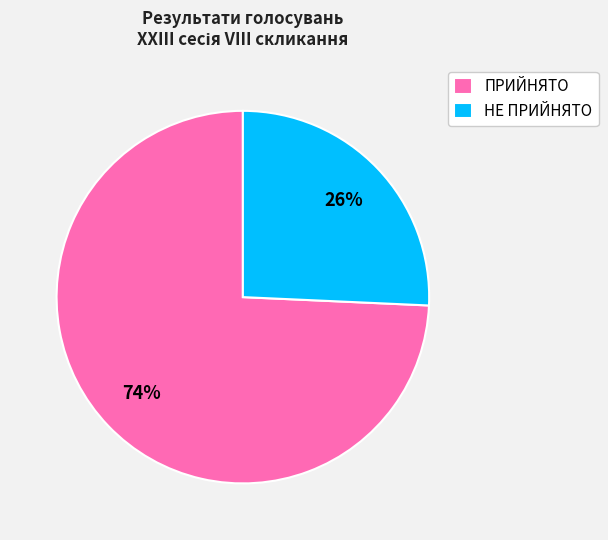

The НЕ ПРИЙНЯТО slice represents 26% of the pie. True or false?

True